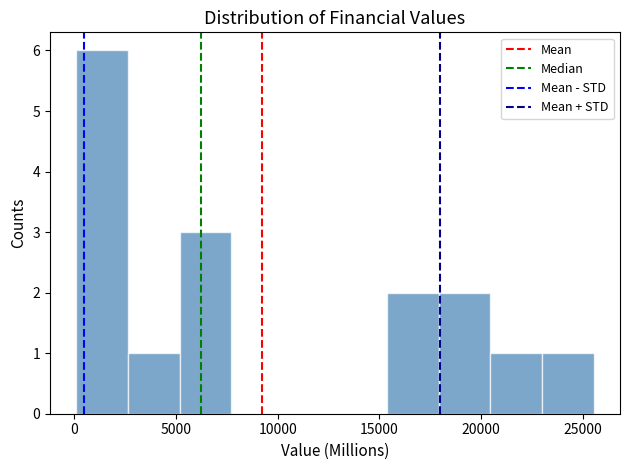

Reading left to right, transcribe this chart: for each bar, give the range it covers on the x-axis and its height. Neither the bar edges nor the heights are printed on the chart, so give them approximately, as read against the axes.

0 to 2500: 6
2500 to 5000: 1
5000 to 7500: 3
7500 to 10500: 0
10500 to 13000: 0
13000 to 15500: 0
15500 to 18000: 2
18000 to 20500: 2
20500 to 23000: 1
23000 to 25500: 1